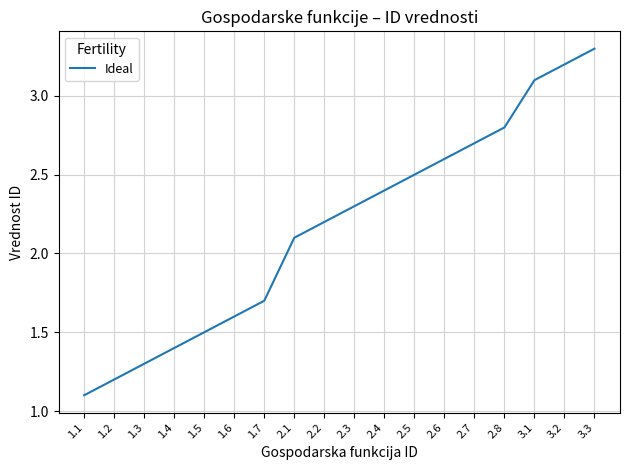

Read the value at 1.1.

1.1